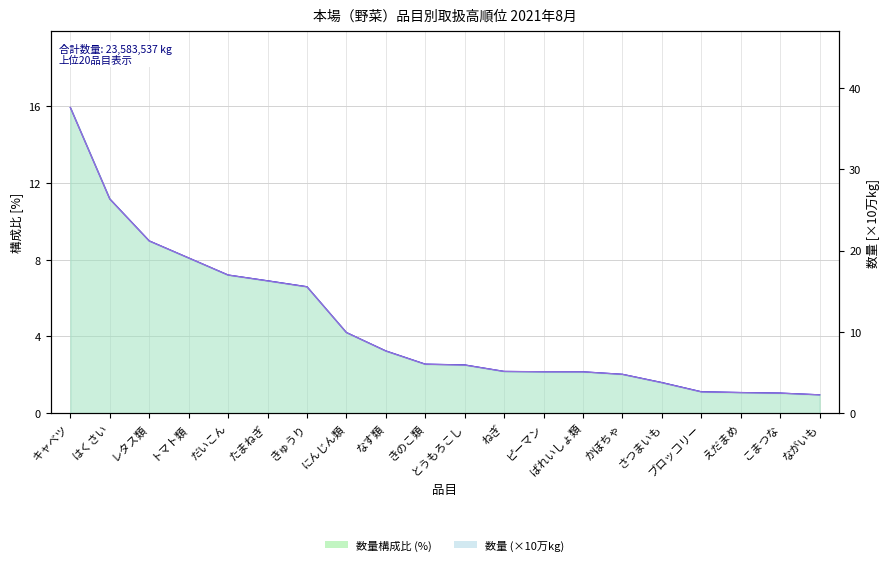

What position from the left is にんじん類?

8